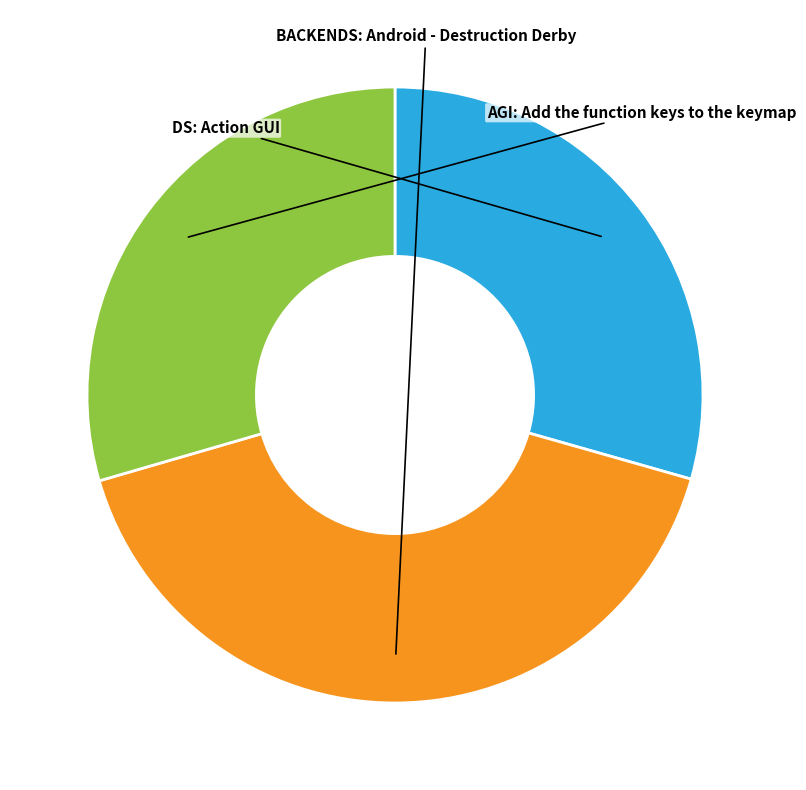

Does BACKENDS: Android - Destruction Derby represent more than half of the total?

No